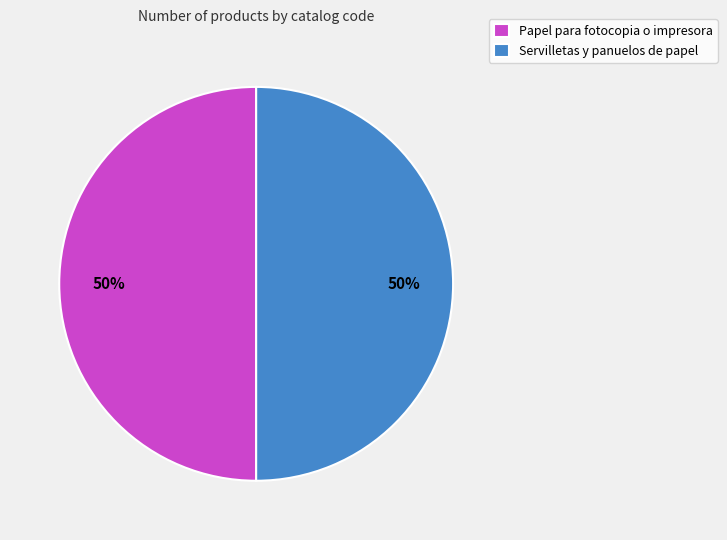

To the nearest percent, what is the average slice percentage?

50%